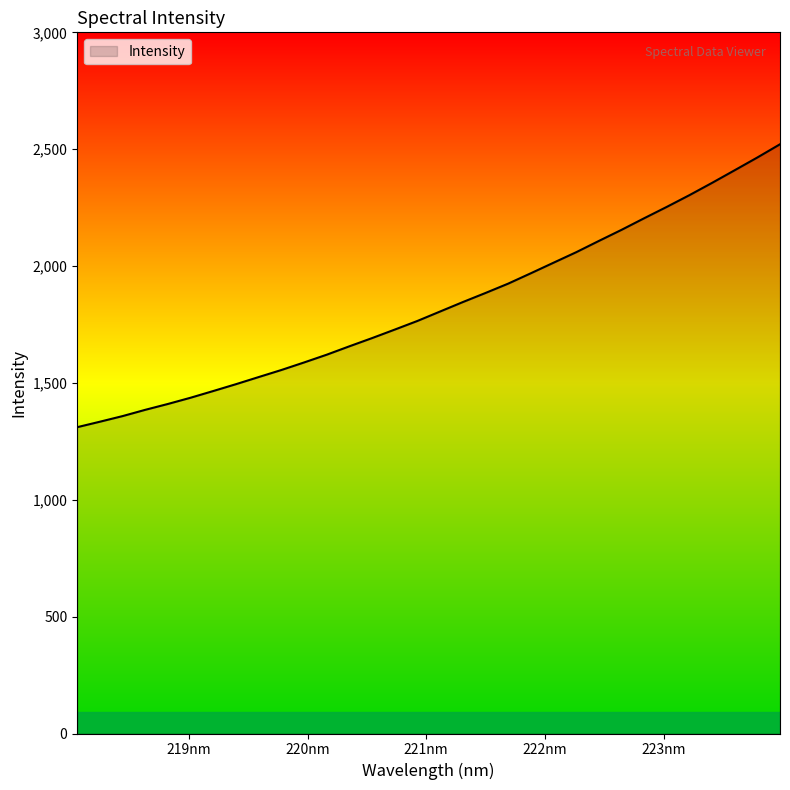

What is the minimum value shown in the chart?

1310.5